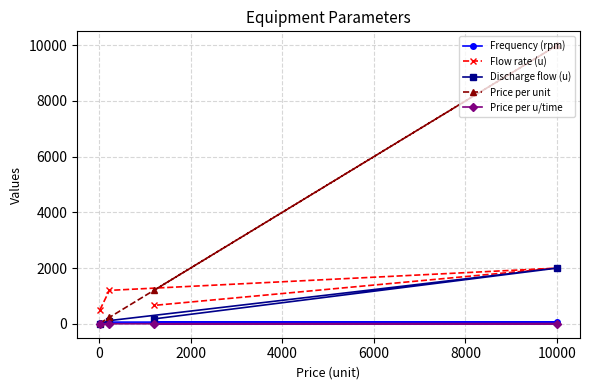

True or false: Discharge flow (u) and Price per u/time intersect in this chart.

False